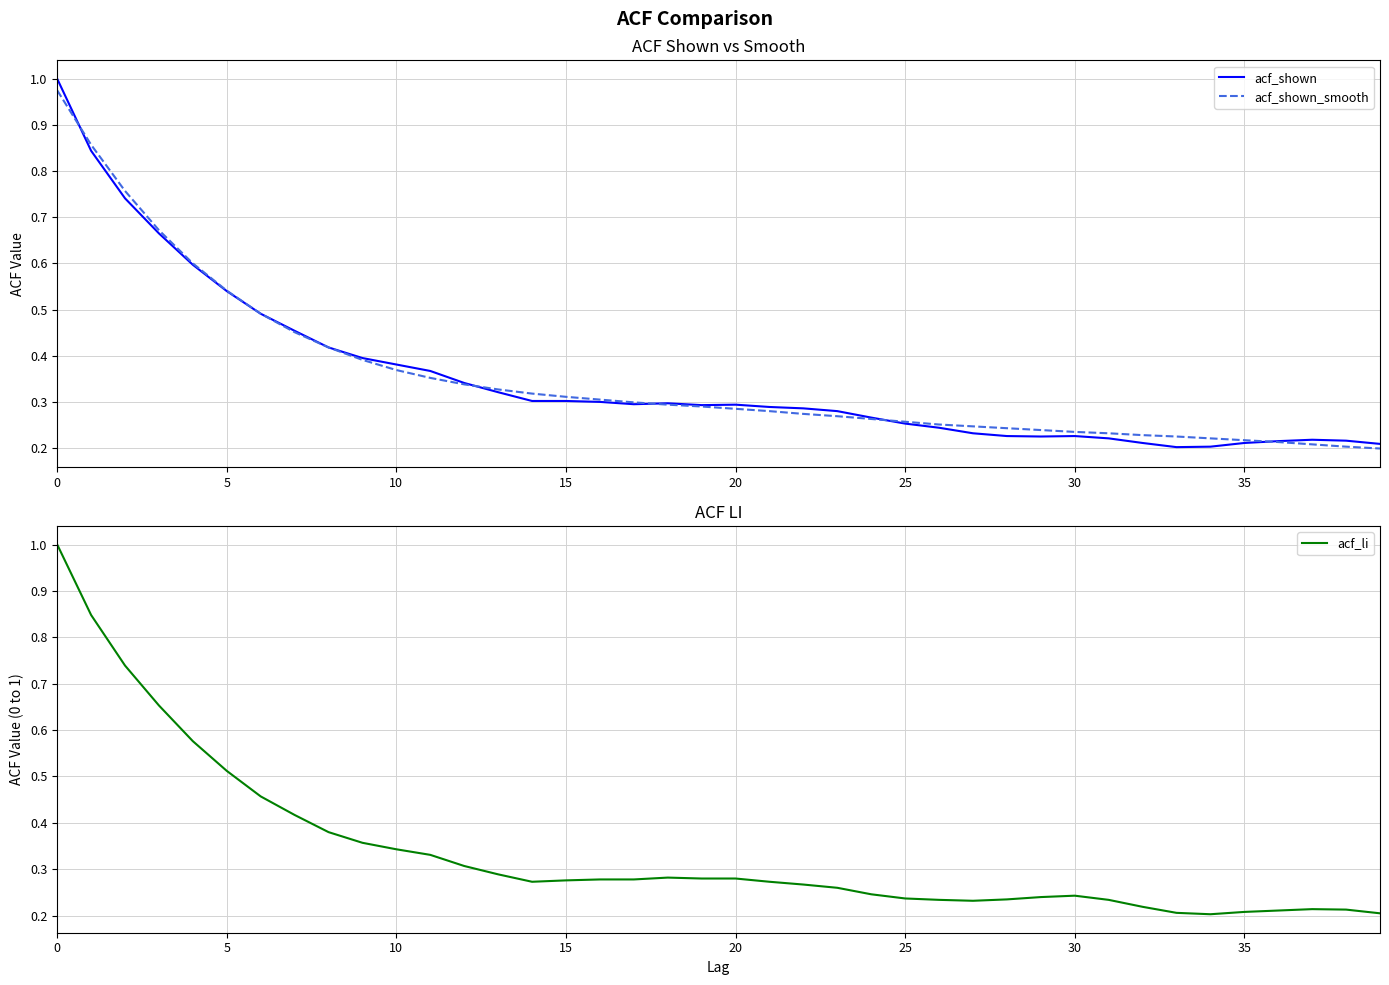

What is the value of the acf_shown_smooth point at the 27th from the left?

0.3